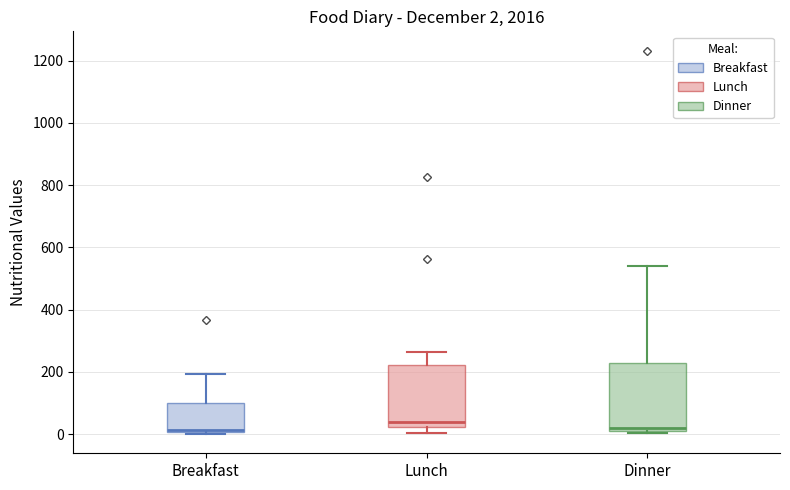

Which box is the tallest, from its lower edge to its upper edge?

Dinner